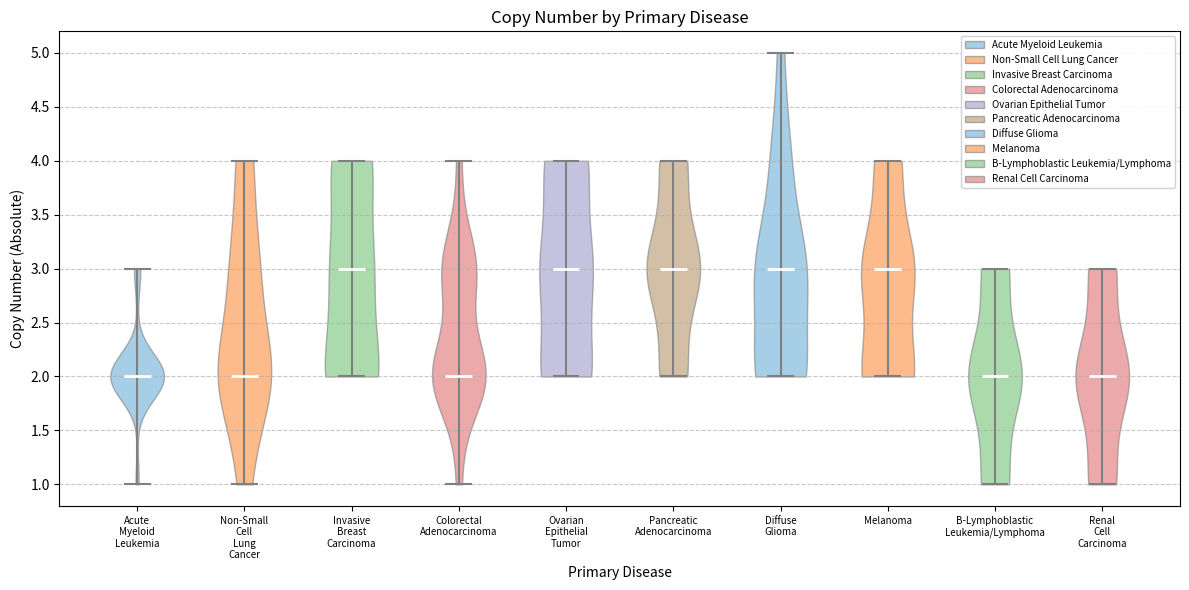

Reading left to right, read every violin against the y-axis: where its median line is, and the lowest and highest points it reaches. The values are not printed on the chart, so give them approximately, as read against the axis.

Acute Myeloid Leukemia: median line 2, lowest point 1, highest point 3
Non-Small Cell Lung Cancer: median line 2, lowest point 1, highest point 4
Invasive Breast Carcinoma: median line 3, lowest point 2, highest point 4
Colorectal Adenocarcinoma: median line 2, lowest point 1, highest point 4
Ovarian Epithelial Tumor: median line 3, lowest point 2, highest point 4
Pancreatic Adenocarcinoma: median line 3, lowest point 2, highest point 4
Diffuse Glioma: median line 3, lowest point 2, highest point 5
Melanoma: median line 3, lowest point 2, highest point 4
B-Lymphoblastic Leukemia/Lymphoma: median line 2, lowest point 1, highest point 3
Renal Cell Carcinoma: median line 2, lowest point 1, highest point 3